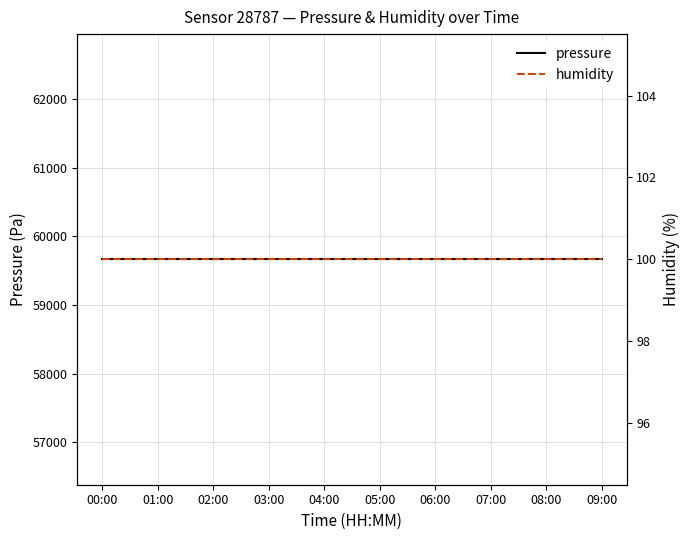

What is the sum of the humidity values at 15 and 09:00?

200.0